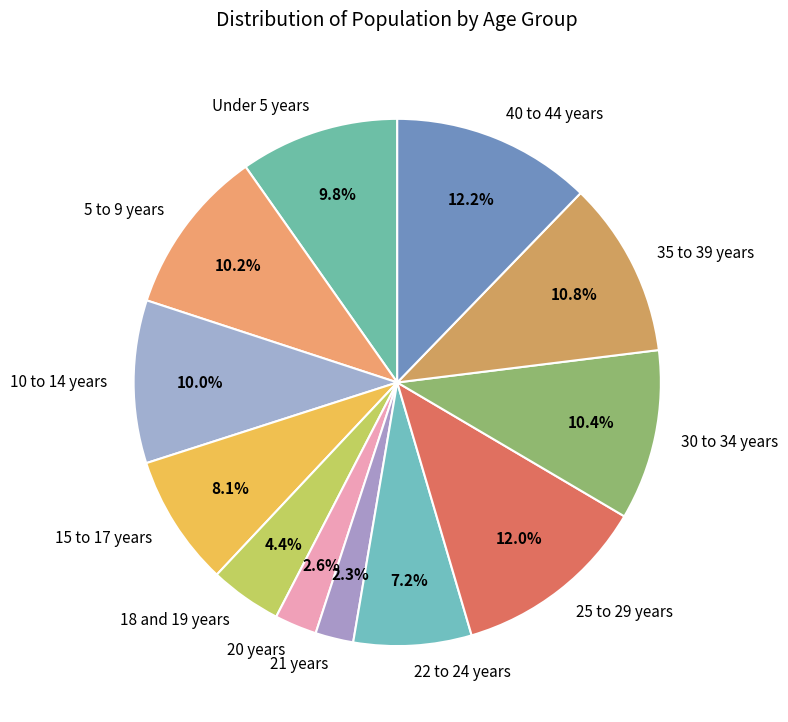

To the nearest percent, what is the combined percentage of 15 to 17 years and 35 to 39 years?

19%